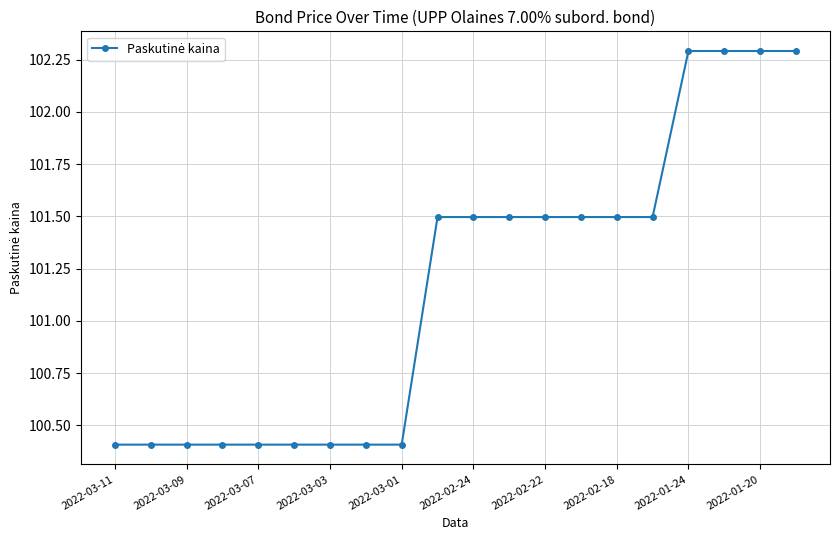

Reading left to right, list all the values displayed in this chart.

100.4	100.4	100.4	100.4	100.4	100.4	100.4	100.4	100.4	101.5	101.5	101.5	101.5	101.5	101.5	101.5	102.3	102.3	102.3	102.3